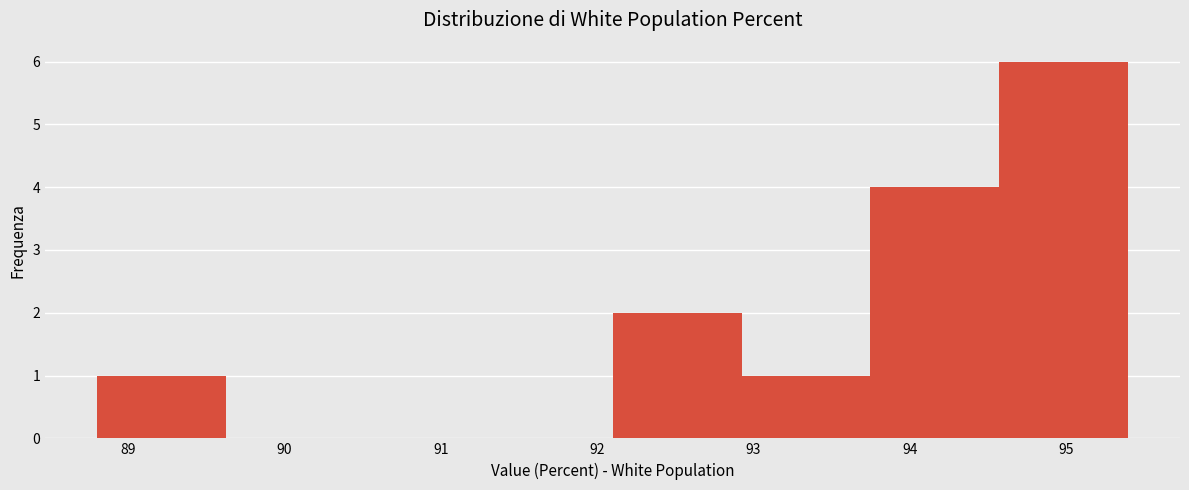

Which range on the x-axis has the tallest bar?

94.6 to 95.4